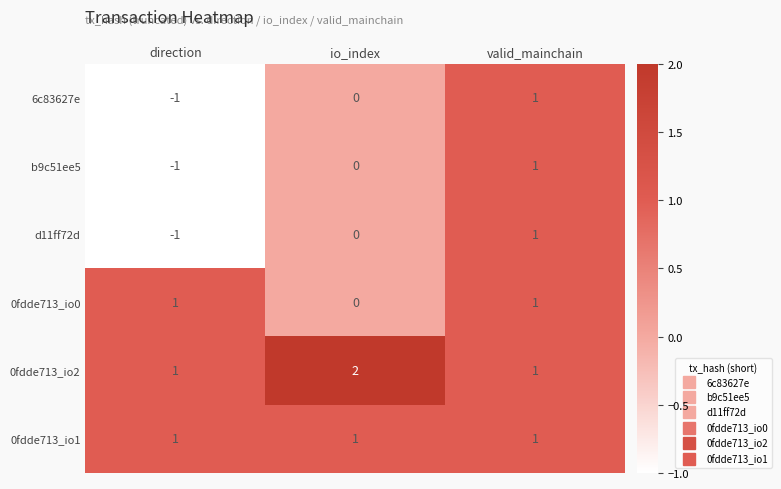

Which category has the lowest value across all series?

direction